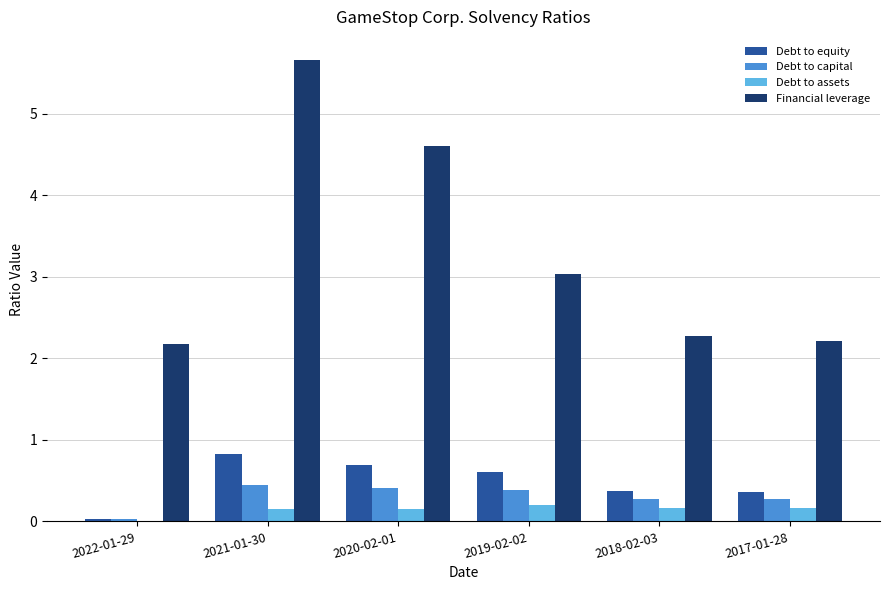

At which label does Financial leverage reach its peak?

2021-01-30